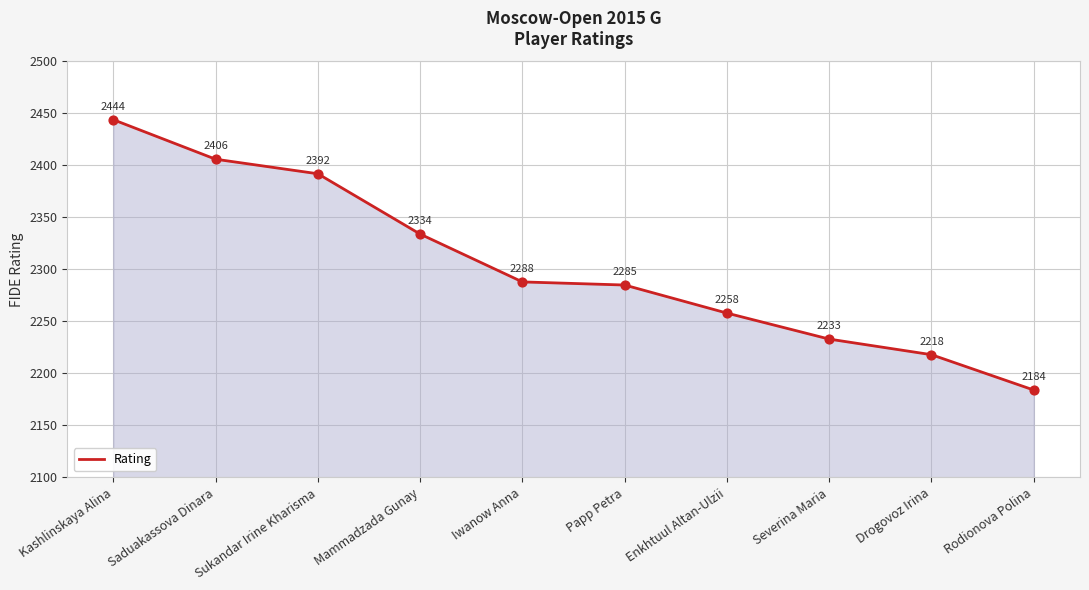

What is the change in value from Mammadzada Gunay to Severina Maria?

-101